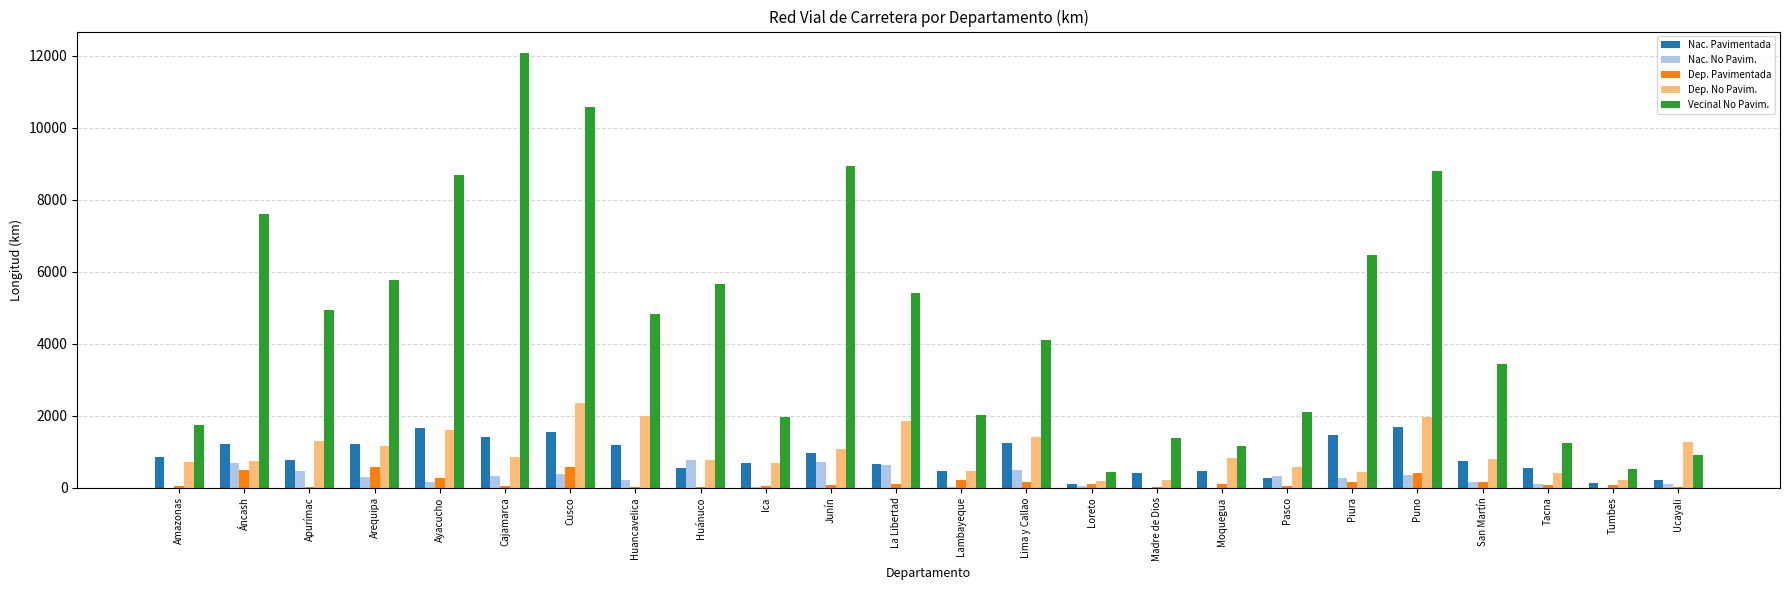

At which category does the chart reach its peak across all series?

Cajamarca